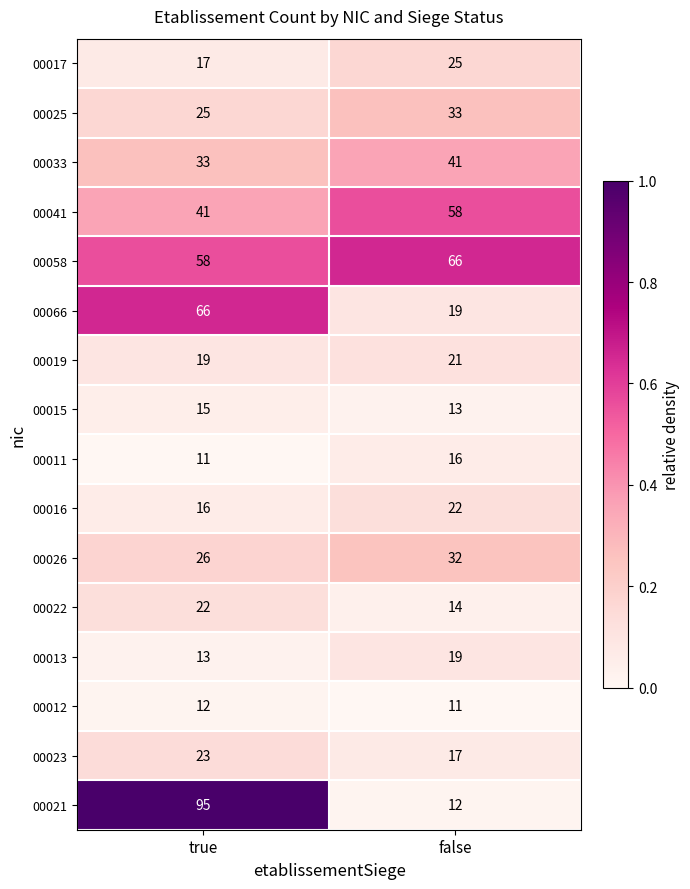

The 00011 series shows 11 at false. True or false?

False